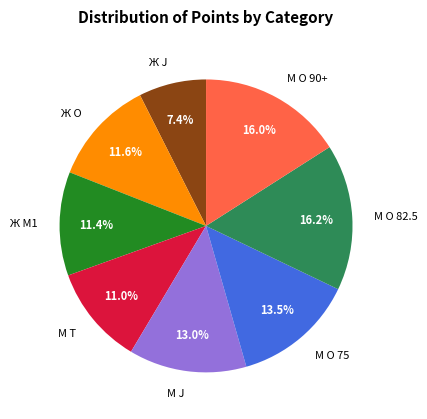

What is the smallest slice in the pie chart?

Ж J